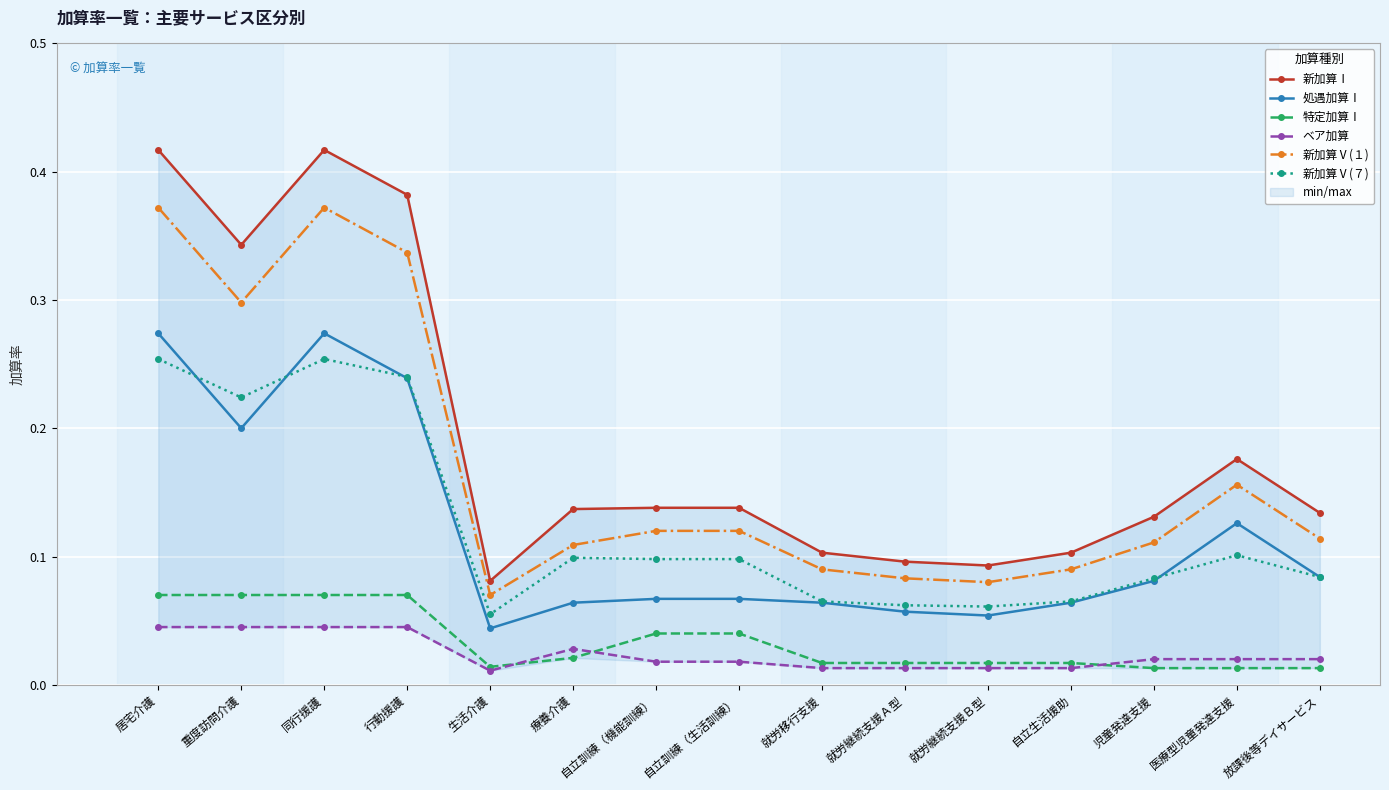

How many lines are shown in the chart?

6